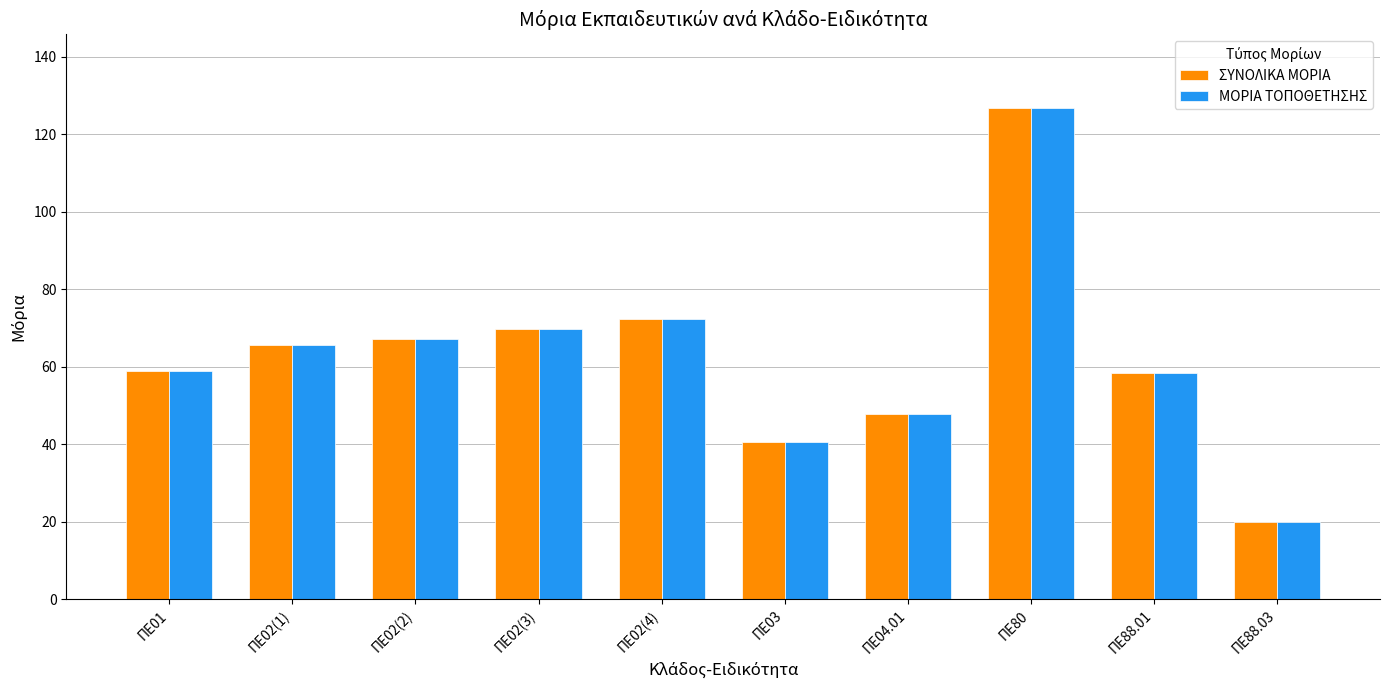

What is the sum of the ΜΟΡΙΑ ΤΟΠΟΘΕΤΗΣΗΣ values at ΠΕ88.03 and ΠΕ88.01?

78.4